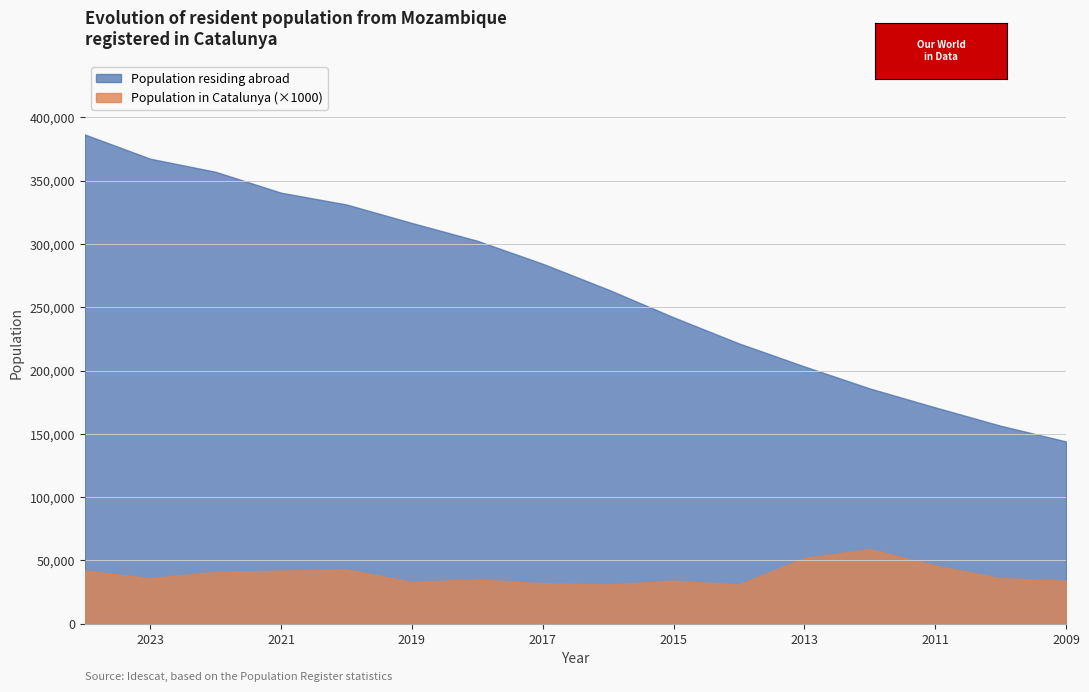

Rank the series by their average value, from highest to lowest.

Population residing abroad, Population in Catalunya (×1000)